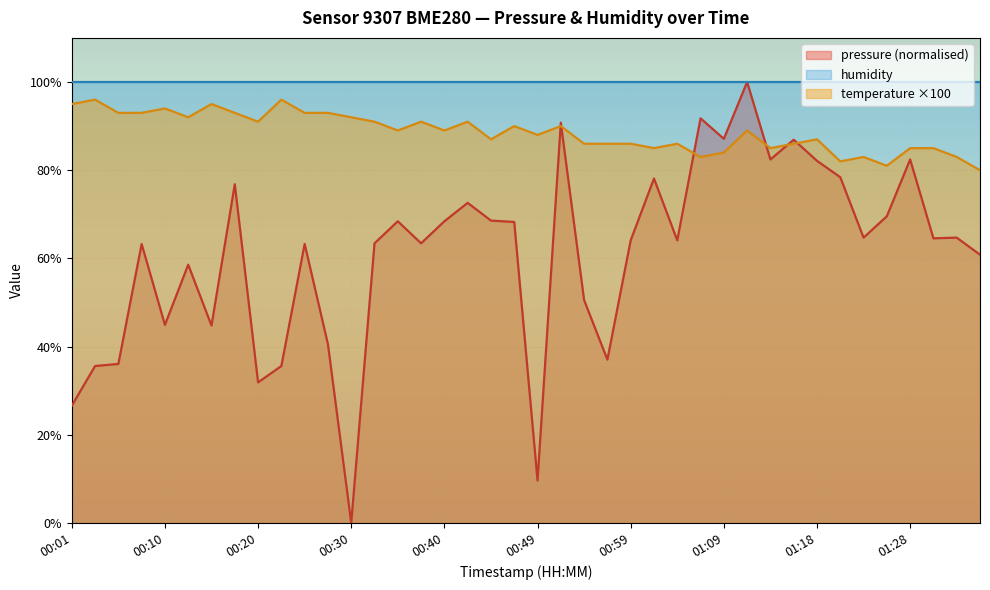

True or false: temperature has more than 0 interior local peaks.

True